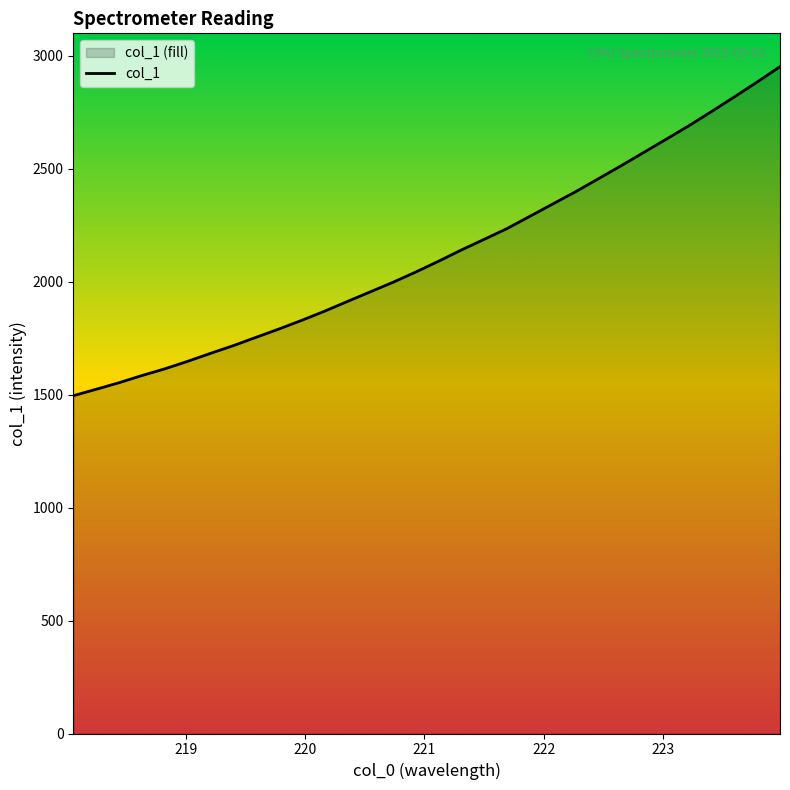

What is the maximum value shown in the chart?

2952.3